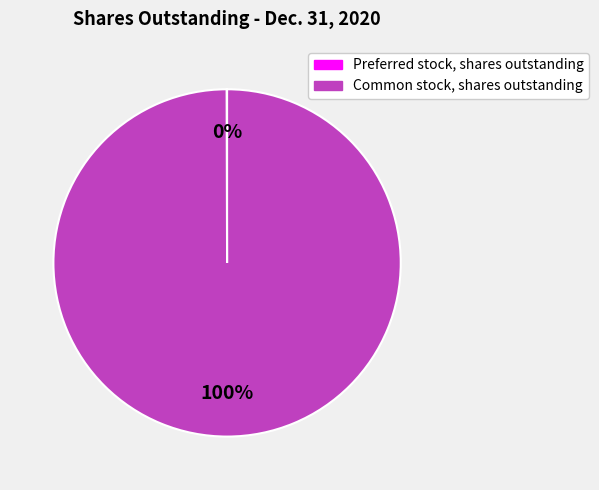

Which category accounts for the majority?

Common stock, shares outstanding